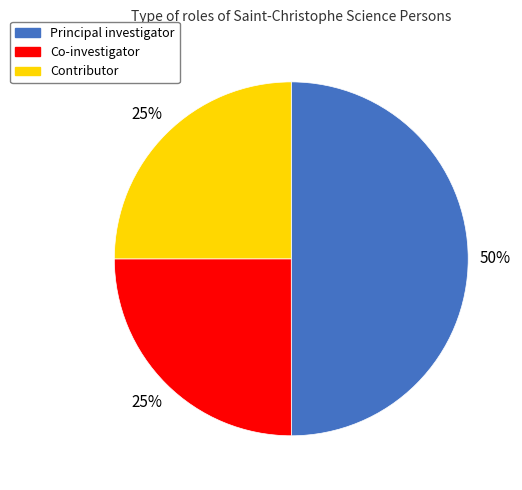

To the nearest percent, what is the average slice percentage?

33%